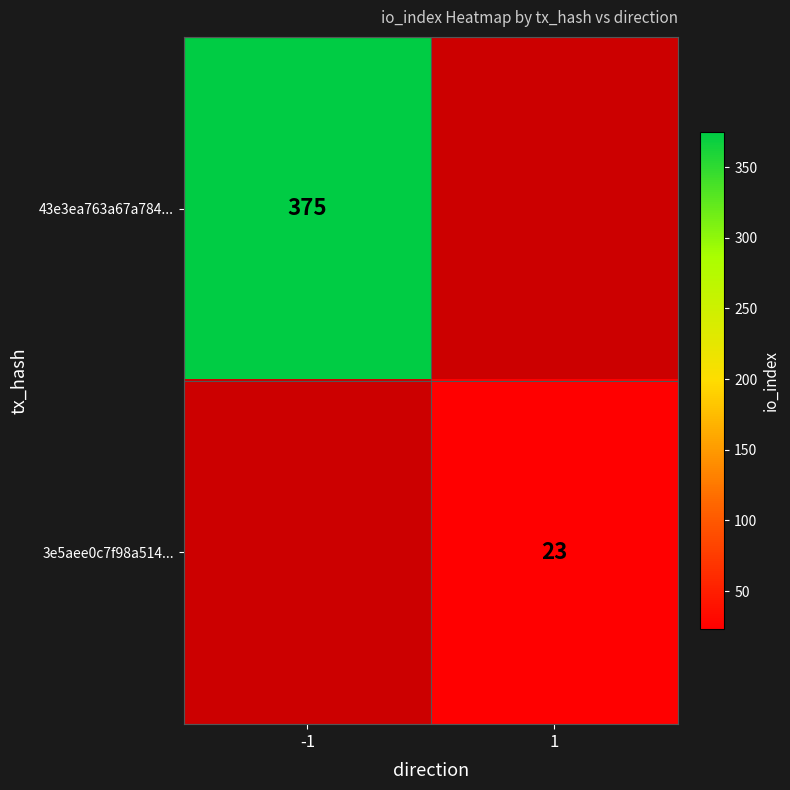

Is it true that 43e3ea763a67a784... equals 213 at -1?

False